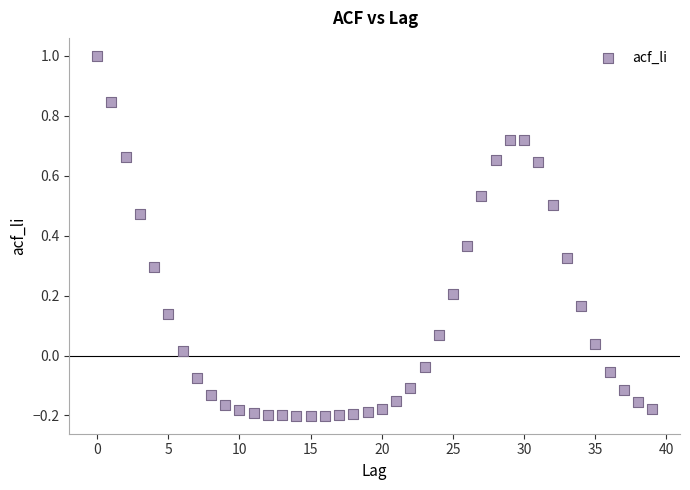

What is the range of Y values (max minus min)?

1.2